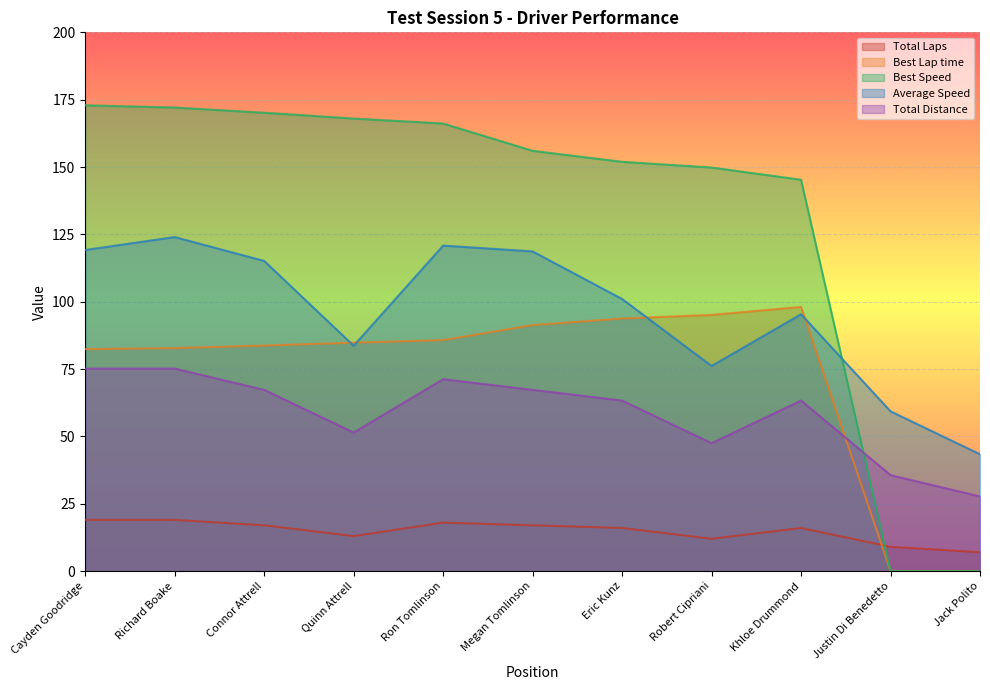

How many interior local valleys does the Total Laps series have?

2